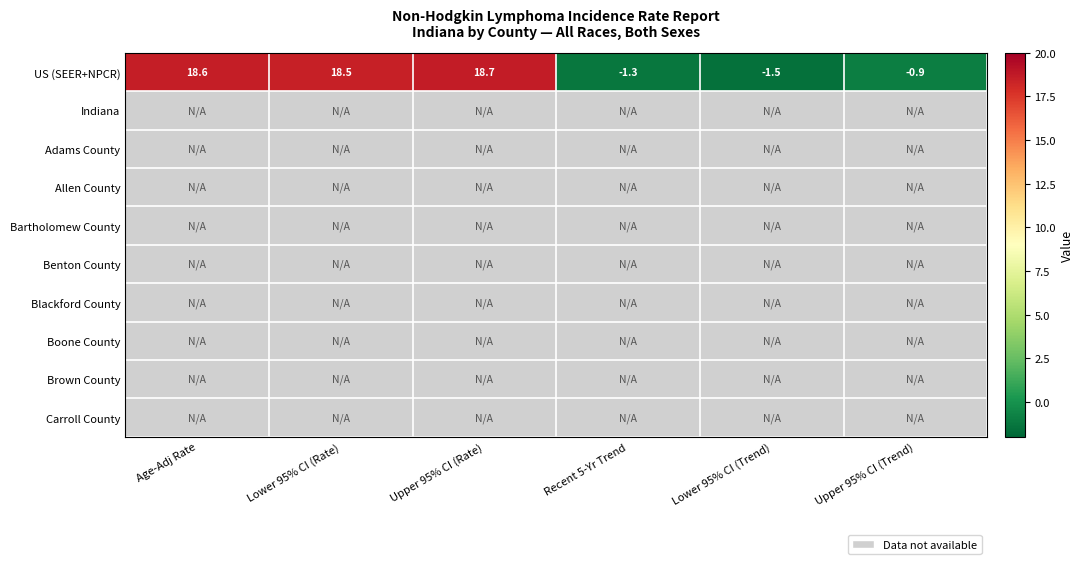

What is the difference between the maximum and minimum values in the US (SEER+NPCR) series?

20.2